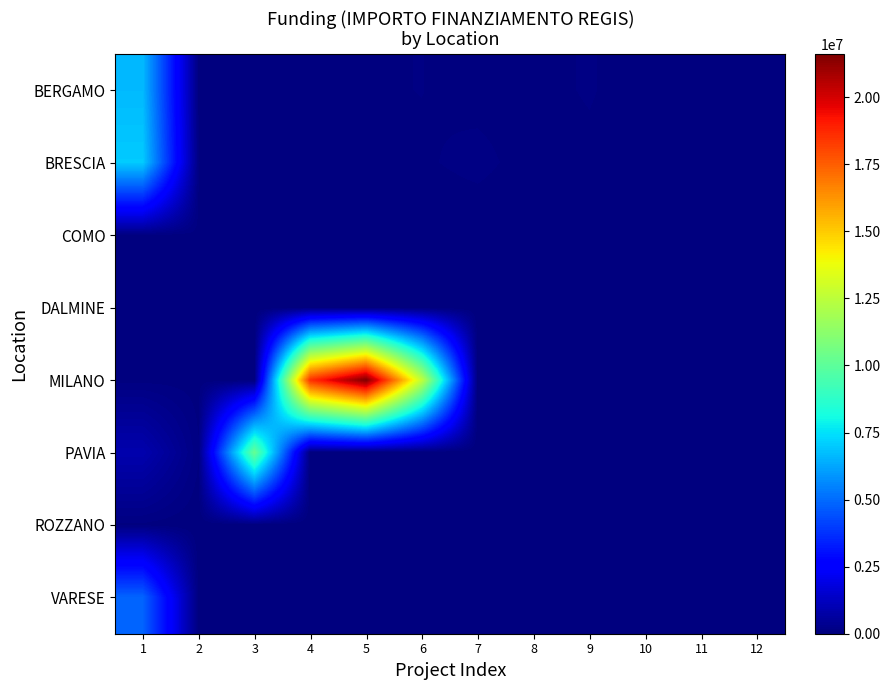

Reading right to left, what are all the values shown in this chart?

BERGAMO: 12=0.0	11=0.0	10=0.0	9=97812.0	8=41496.0	7=44978.7	6=86371.0	5=73886.6	4=46312.5	3=42816.5	2=44080.6	1=6664665.0
BRESCIA: 12=48200.6	11=51504.7	10=29640.7	9=48957.9	8=30558.8	7=119783.4	6=68925.6	5=77926.5	4=48776.3	3=73250.1	2=84977.9	1=7024917.0
COMO: 12=0.0	11=0.0	10=0.0	9=0.0	8=0.0	7=0.0	6=0.0	5=0.0	4=27342.9	3=63747.5	2=44036.1	1=73636.1
DALMINE: 12=0.0	11=0.0	10=0.0	9=0.0	8=0.0	7=0.0	6=0.0	5=0.0	4=0.0	3=0.0	2=47794.5	1=66393.6
MILANO: 12=0.0	11=0.0	10=0.0	9=0.0	8=0.0	7=0.0	6=12608826.0	5=21615132.0	4=18552987.0	3=25552.0	2=36123.8	1=54144.9
PAVIA: 12=0.0	11=0.0	10=0.0	9=0.0	8=0.0	7=0.0	6=0.0	5=0.0	4=0.0	3=10267188.0	2=96064.0	1=900630.0
ROZZANO: 12=0.0	11=0.0	10=0.0	9=0.0	8=0.0	7=0.0	6=0.0	5=0.0	4=0.0	3=0.0	2=0.0	1=62062.4
VARESE: 12=0.0	11=0.0	10=0.0	9=0.0	8=0.0	7=0.0	6=0.0	5=0.0	4=0.0	3=52455.4	2=41196.6	1=4863405.0